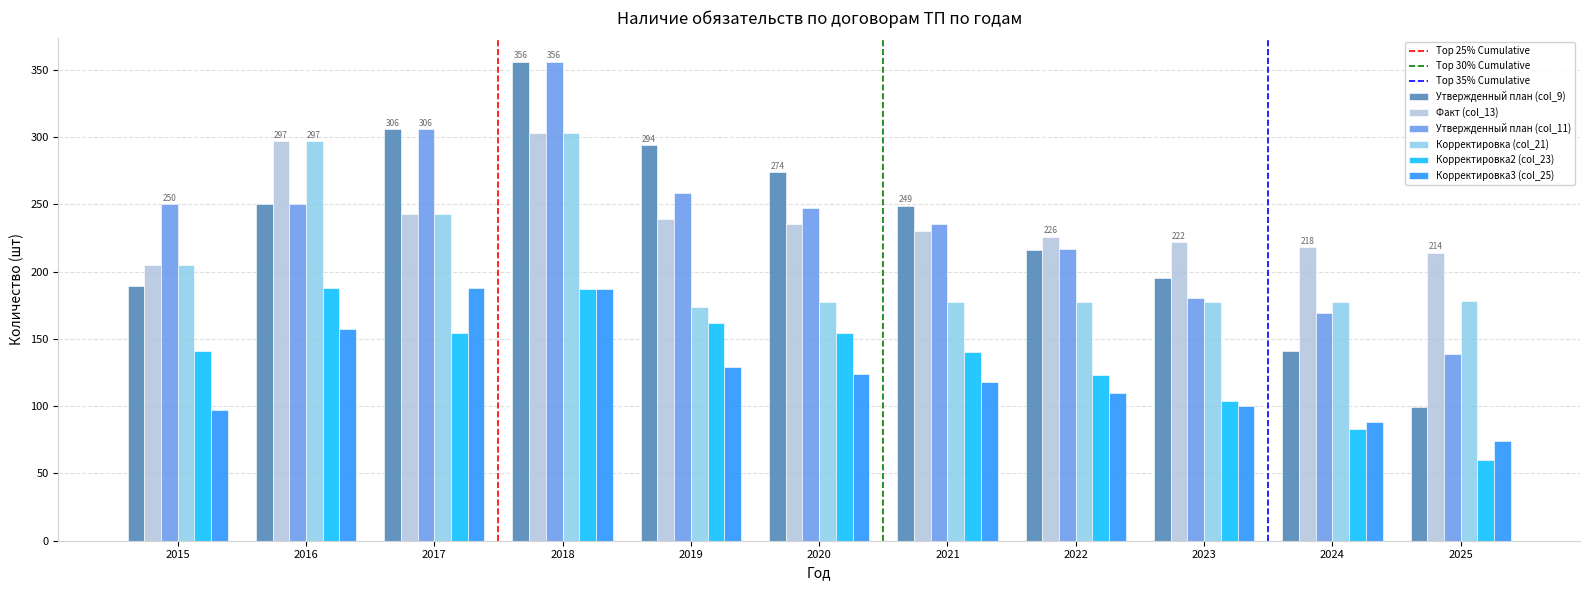

The Утвержденный план (col_9) series shows 249 at 2021. True or false?

True